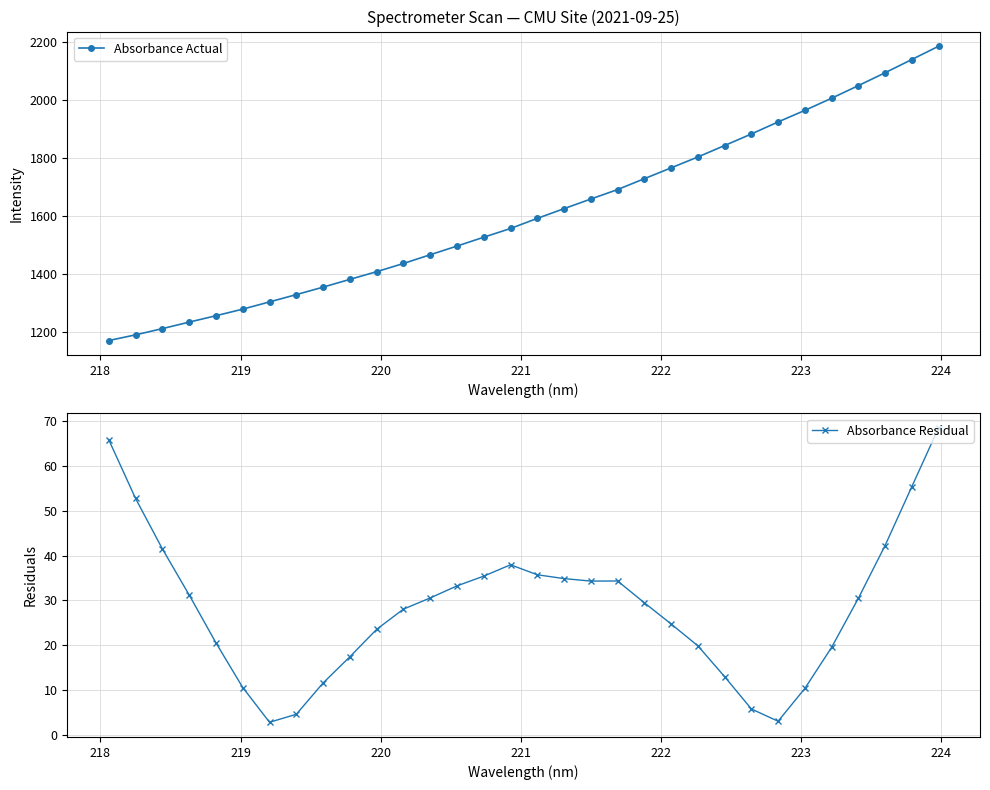

How many distinct data groups are displayed?

2